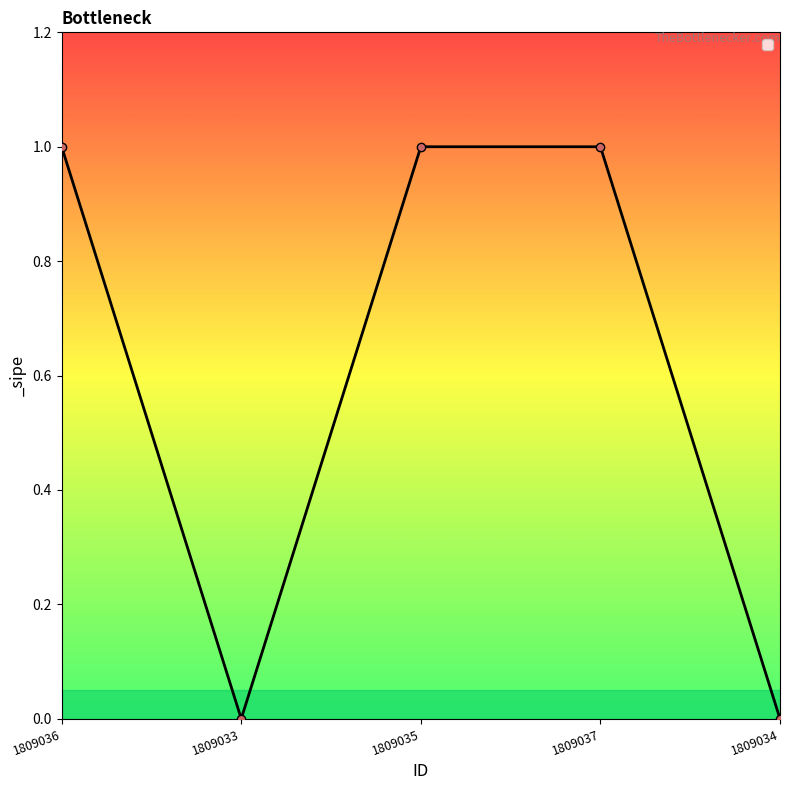

True or false: the data has more than 2 interior local peaks.

False